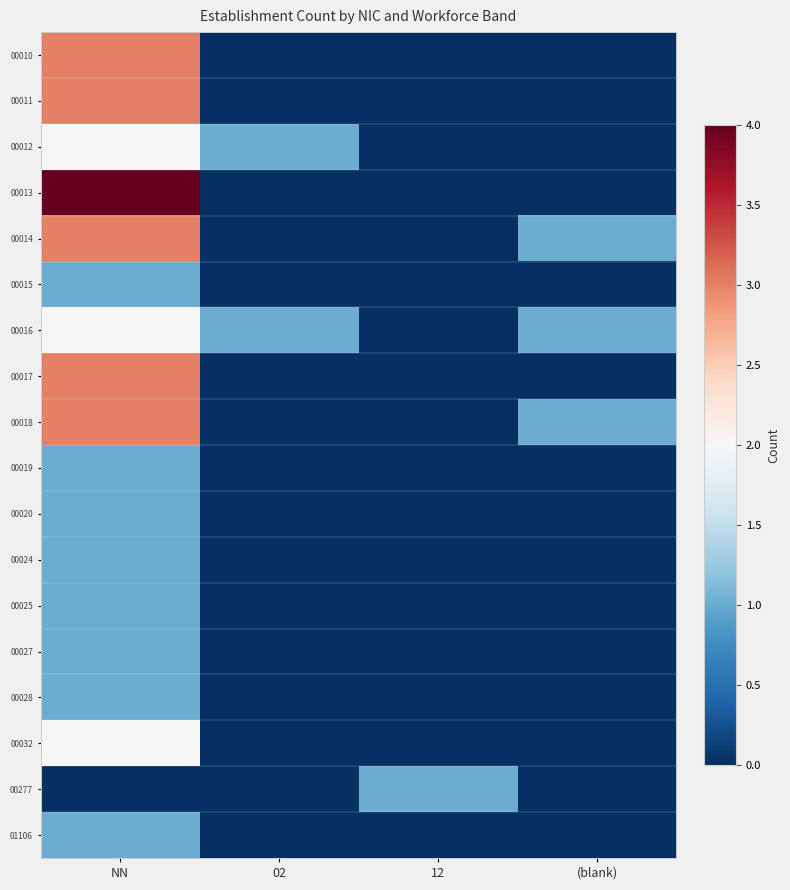

How many distinct data groups are displayed?

18